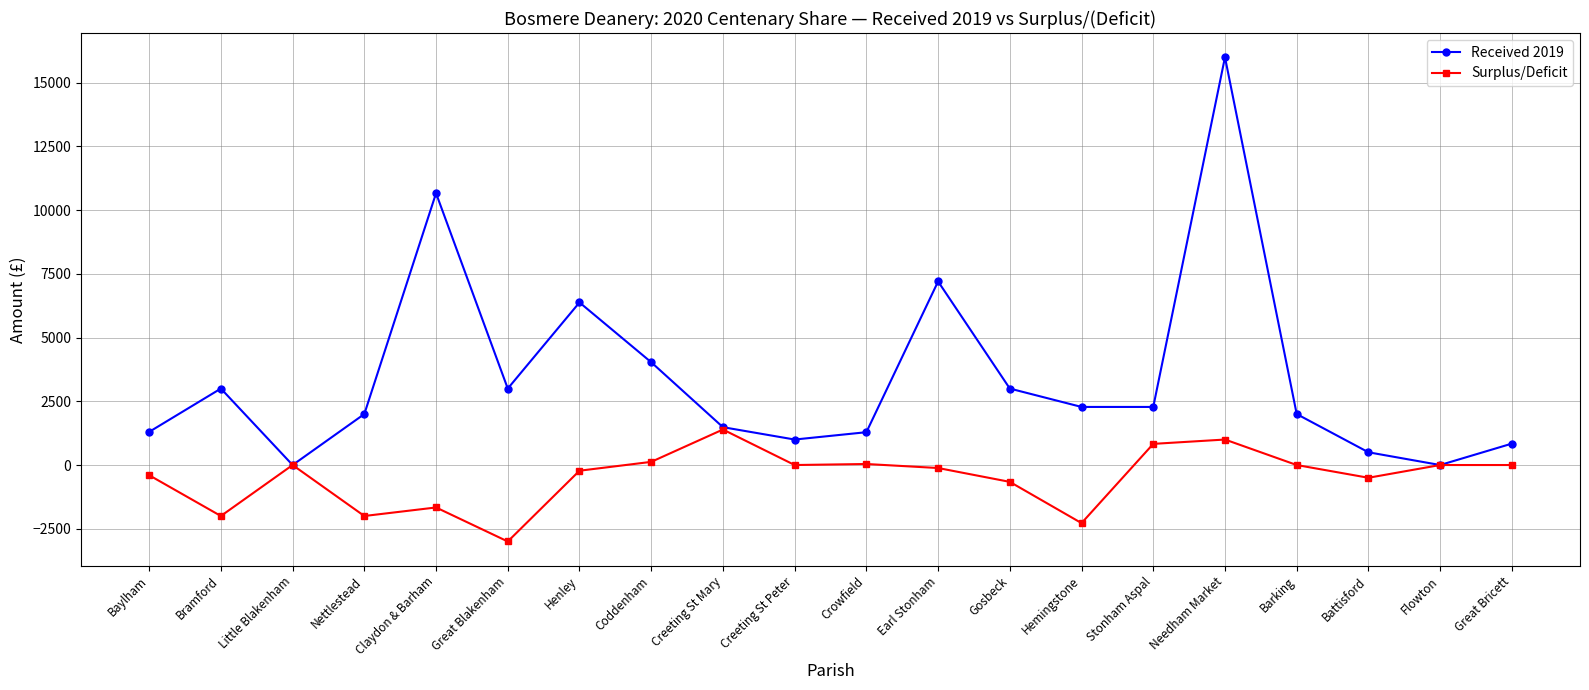

What is the approximate value of Surplus/Deficit at Stonham Aspal?

830.0